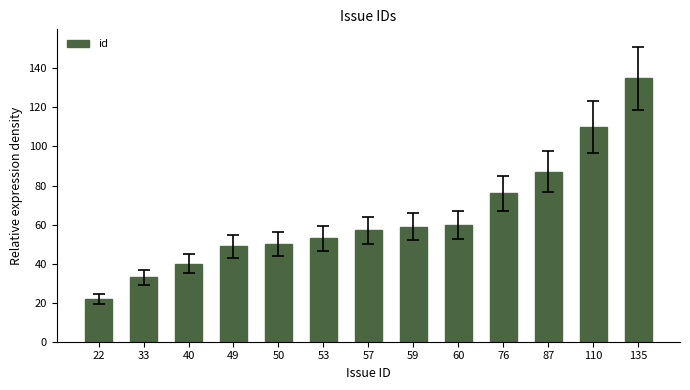

Which category has the highest value across all series?

135